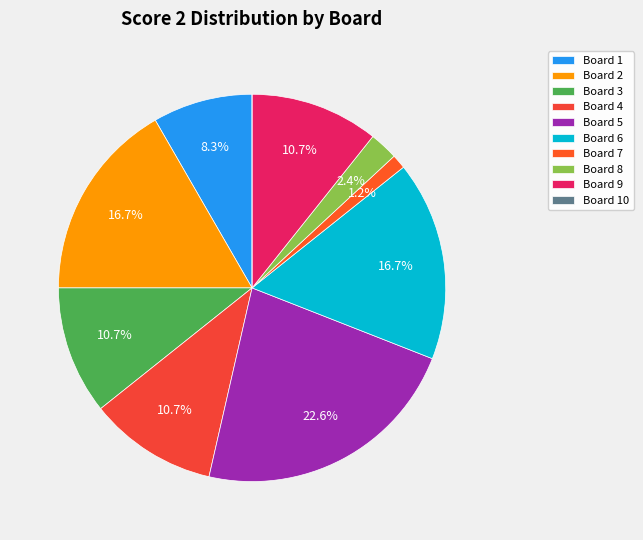

Rank the categories by value from lowest to highest.

Board 10, Board 7, Board 8, Board 1, Board 3, Board 4, Board 9, Board 2, Board 6, Board 5